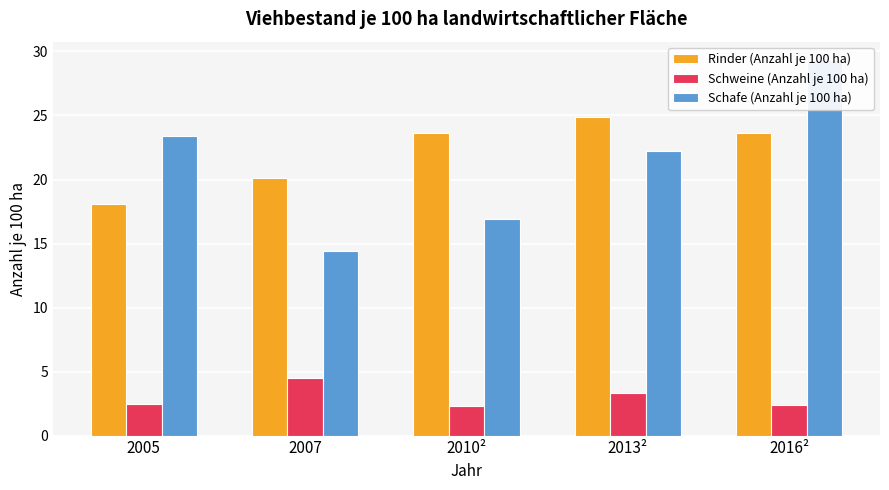

Is it true that Rinder (Anzahl je 100 ha) equals 8.3 at 2005?

False